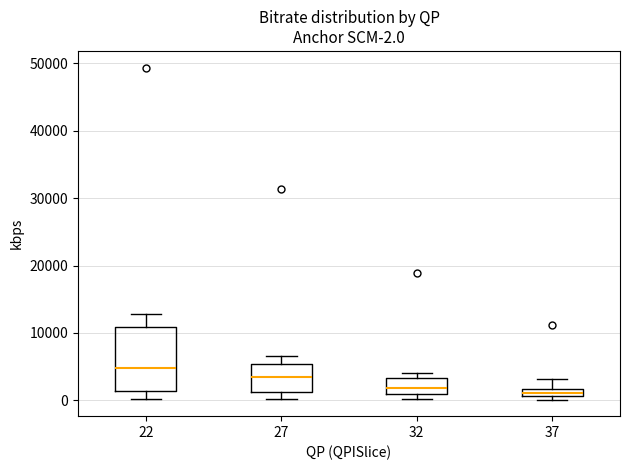

Comparing the boxes themselves (not the whiskers), which one is the tallest?

22